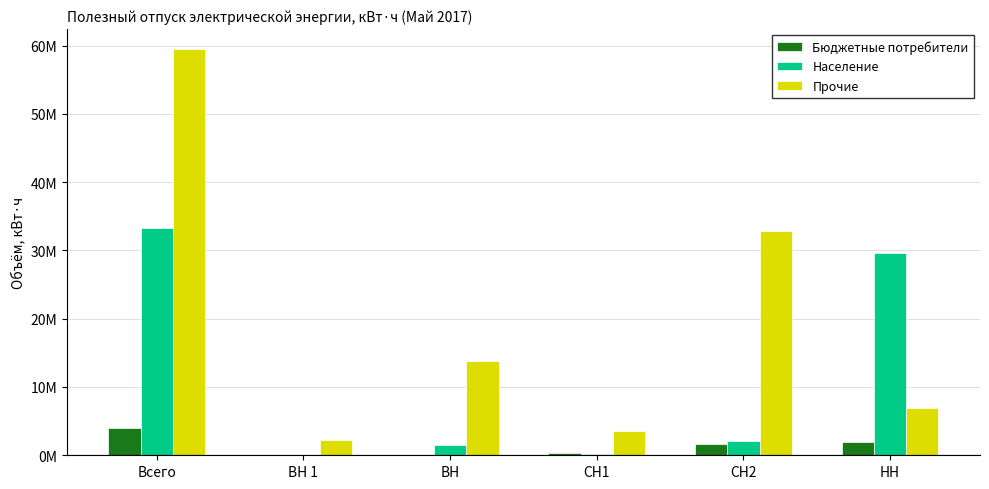

What is the label of the 4th bar from the right?

ВН